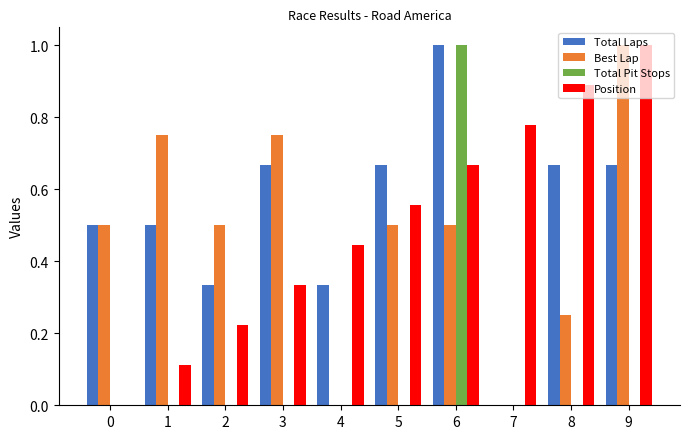

At which category is the sum across all series the highest?

6